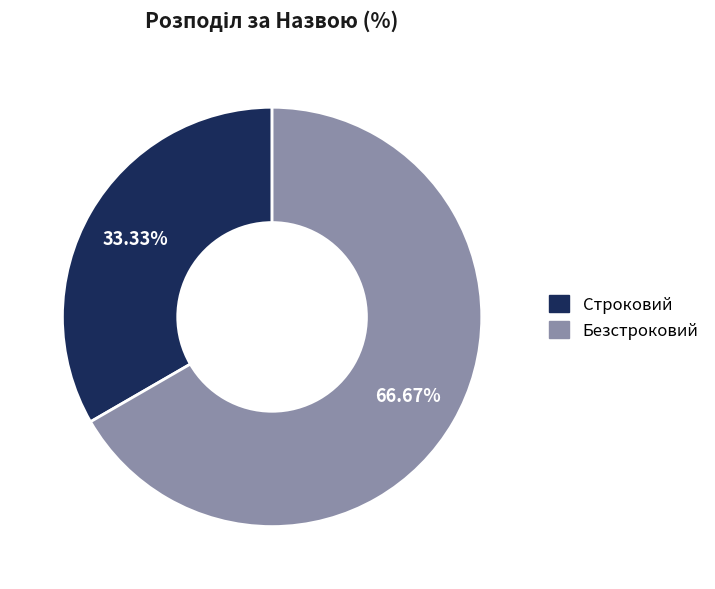

Which category has the biggest portion of the pie?

Безстроковий